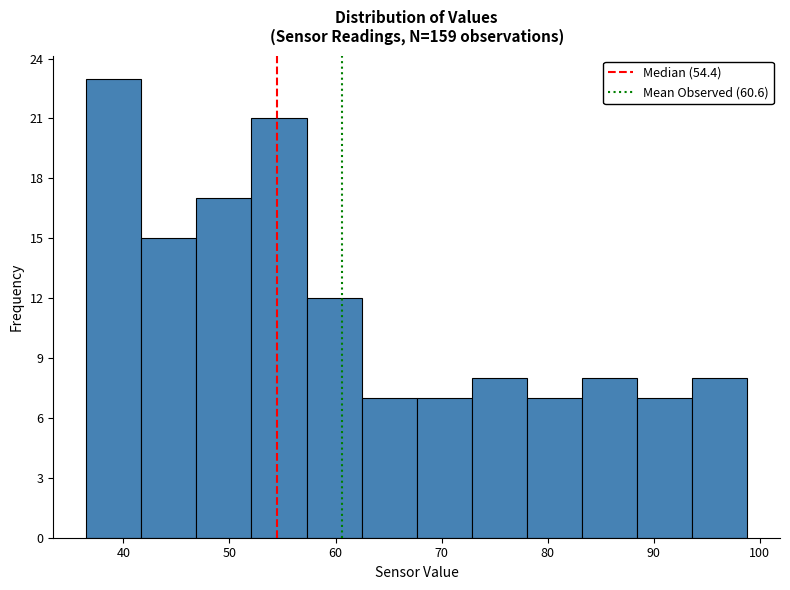

Reading left to right, transcribe this chart: for each bar, give the range it covers on the x-axis and its height. Neither the bar edges nor the heights are printed on the chart, so give them approximately, as read against the axes.

37 to 42: 23
42 to 47: 15
47 to 52: 17
52 to 57: 21
57 to 62: 12
62 to 68: 7
68 to 73: 7
73 to 78: 8
78 to 83: 7
83 to 88: 8
88 to 94: 7
94 to 99: 8